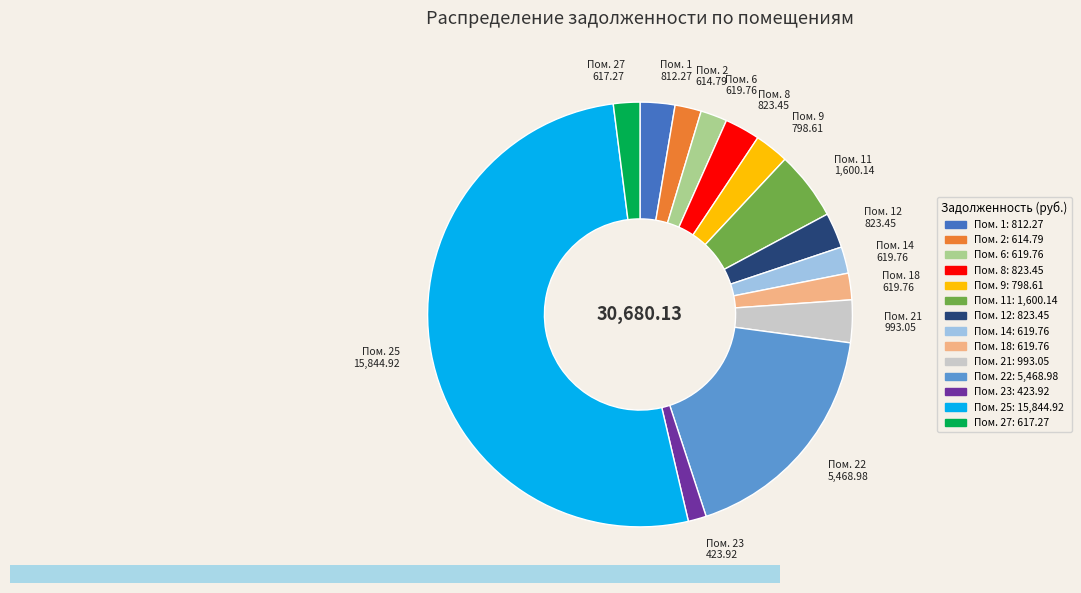

Does any single category account for the majority?

Yes